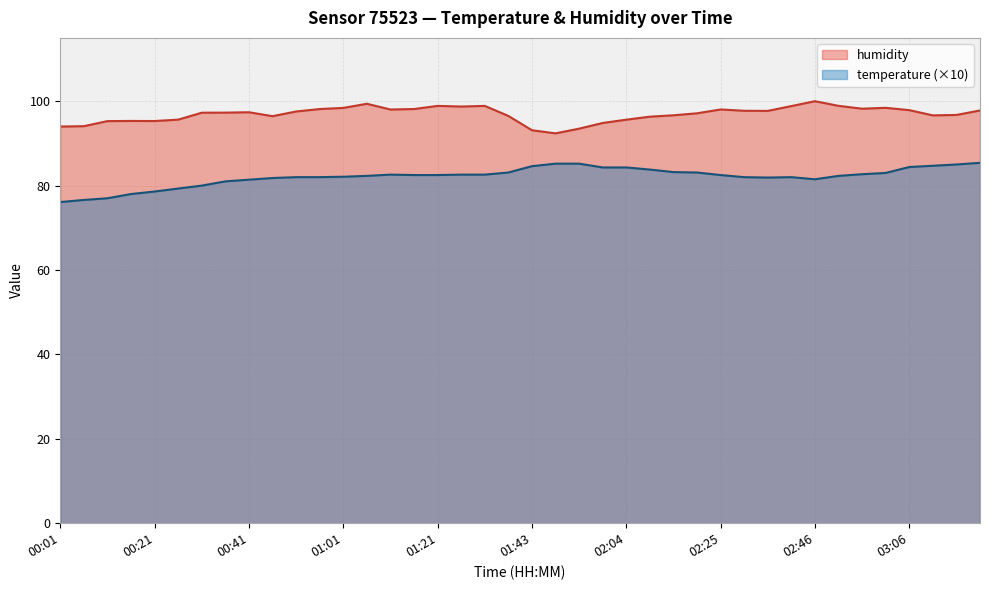

True or false: temperature has more than 0 points higher than both neighbors.

True